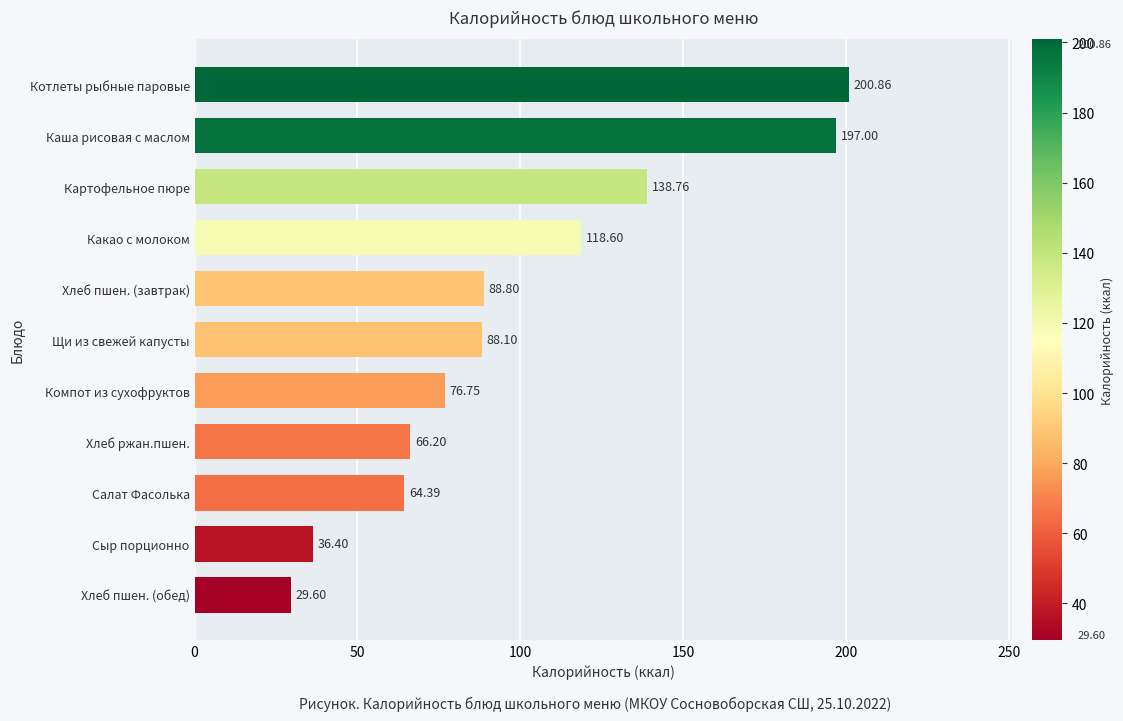

Rank the categories by value from lowest to highest.

Хлеб пшен. (обед), Сыр порционно, Салат Фасолька, Хлеб ржан.пшен., Компот из сухофруктов, Щи из свежей капусты, Хлеб пшен. (завтрак), Какао с молоком, Картофельное пюре, Каша рисовая с маслом, Котлеты рыбные паровые